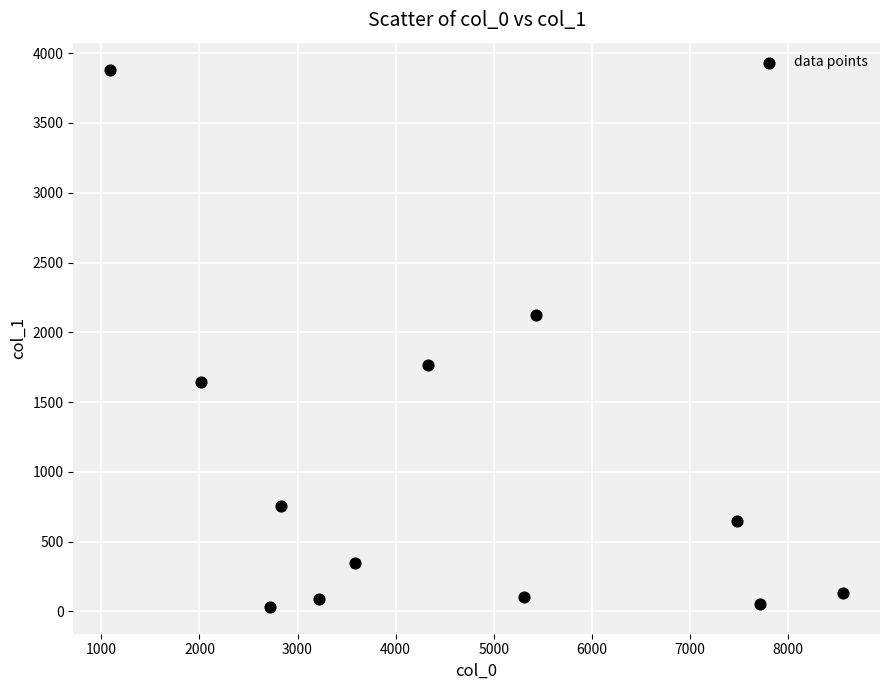

What is the average X value?

4524.9